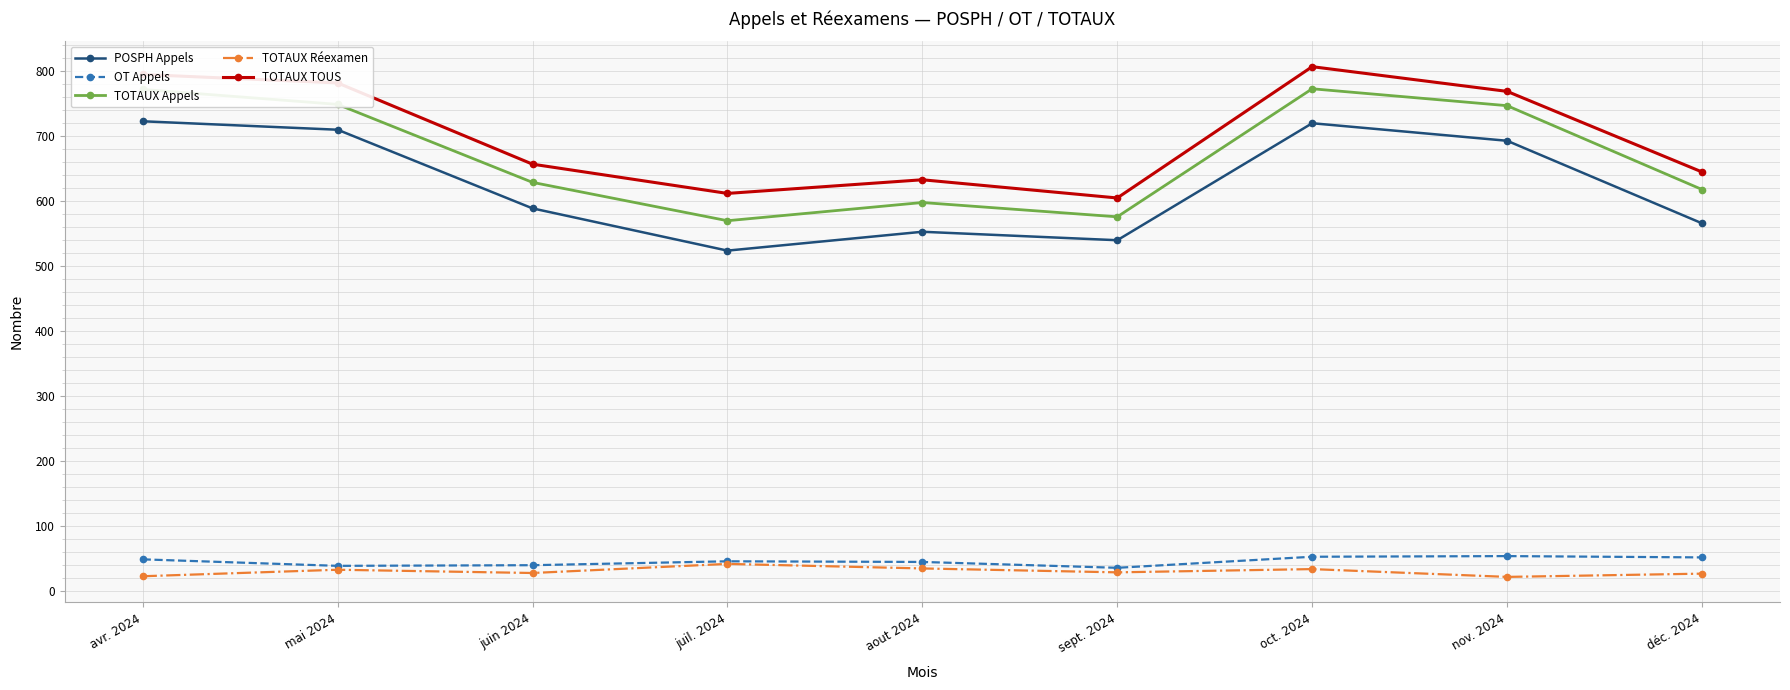

What is the sum of the TOTAUX TOUS values at mai 2024 and avr. 2024?

1577